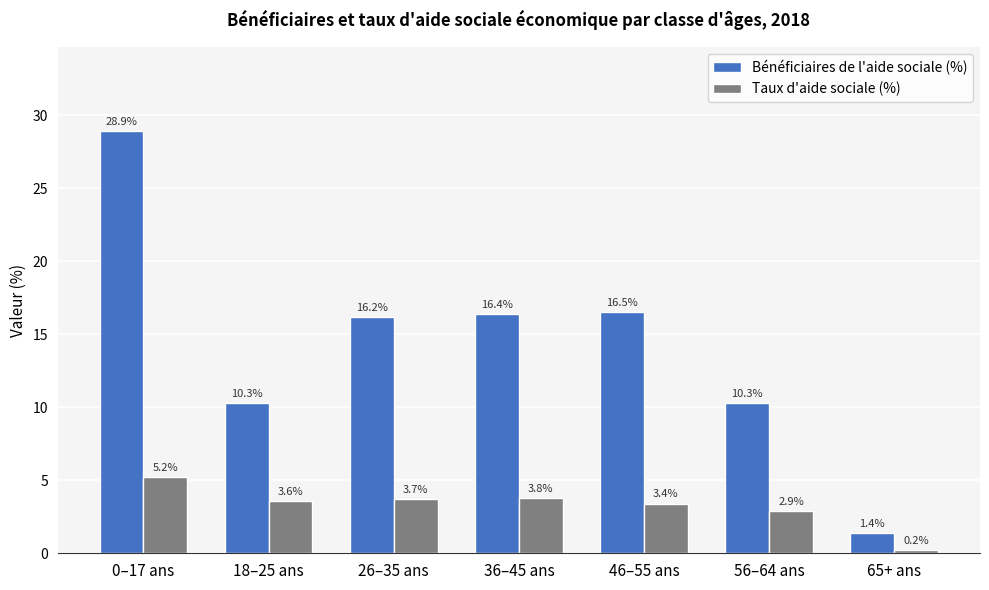

Is it true that Taux d'aide sociale (%) equals 5.2 at 0–17 ans?

True